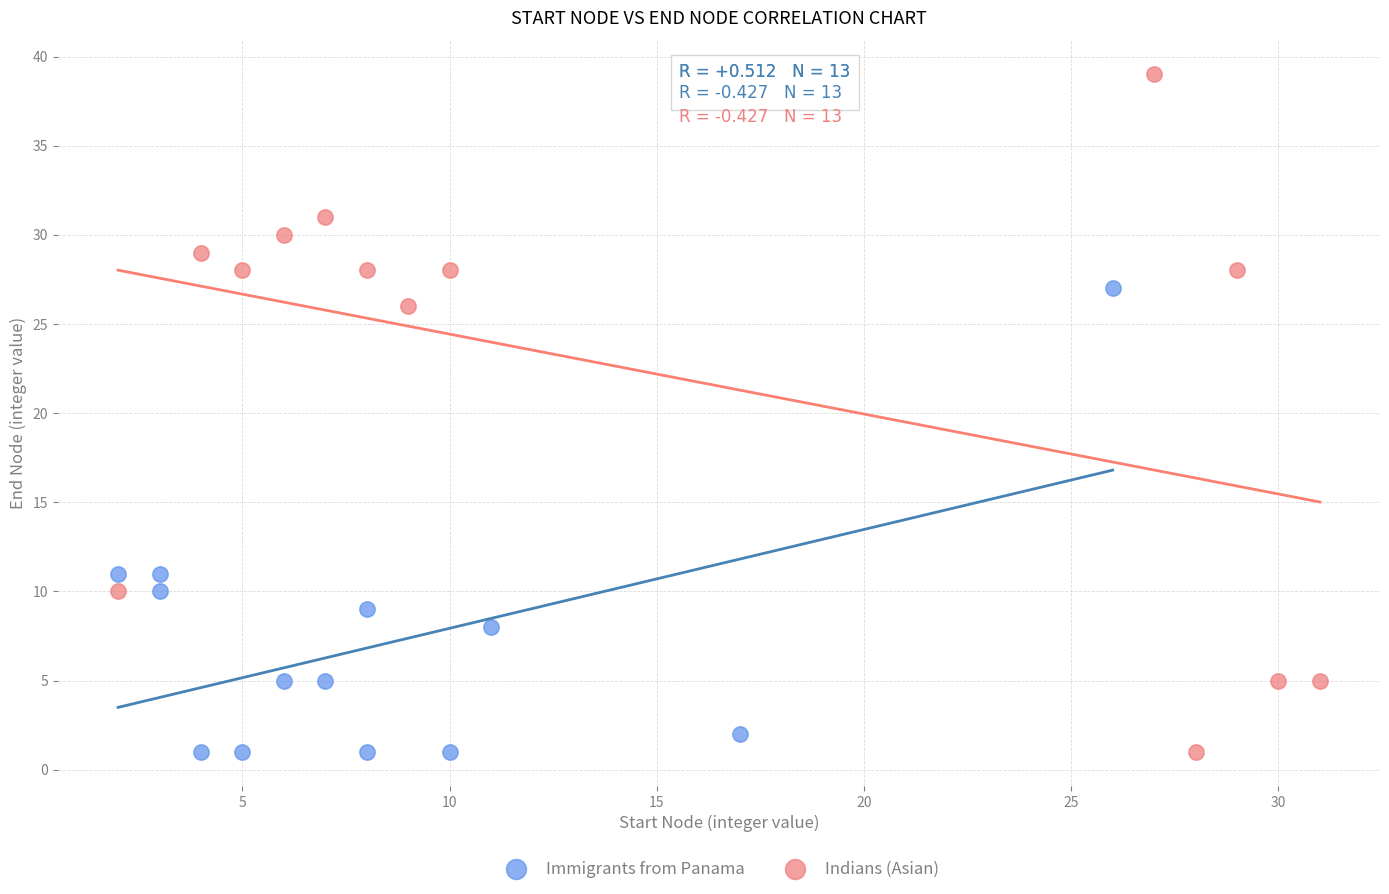

Which series has the widest spread of Y values?

Indians (Asian)